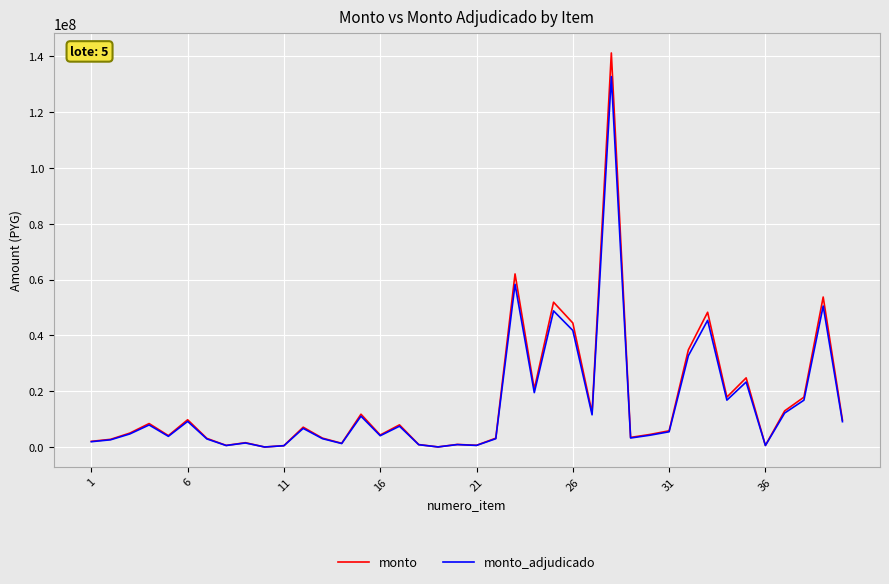

What is the difference between the maximum and minimum values in the monto_adjudicado series?

132575795